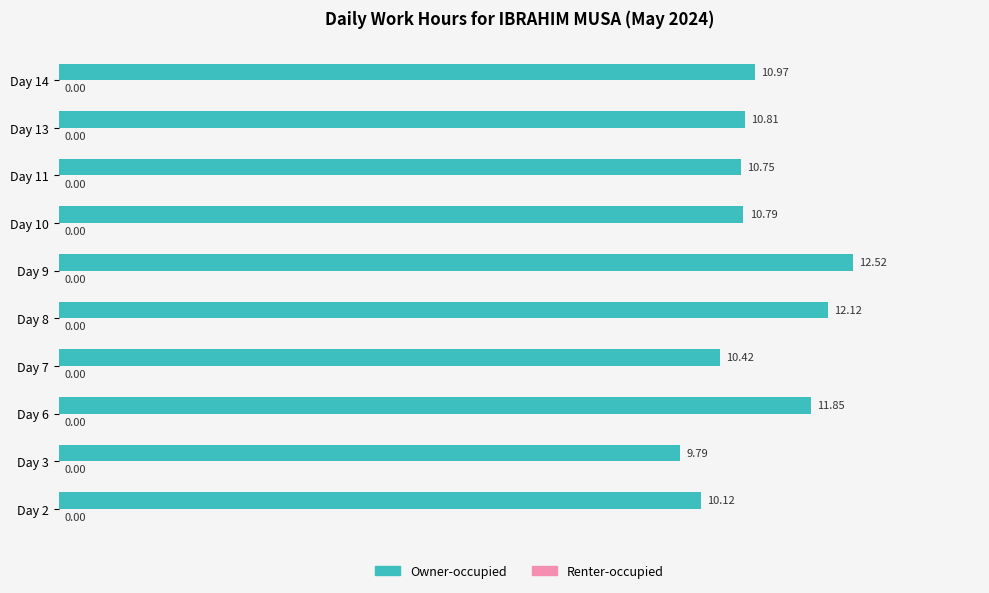

What is the difference between the second highest and second lowest values?

2.0